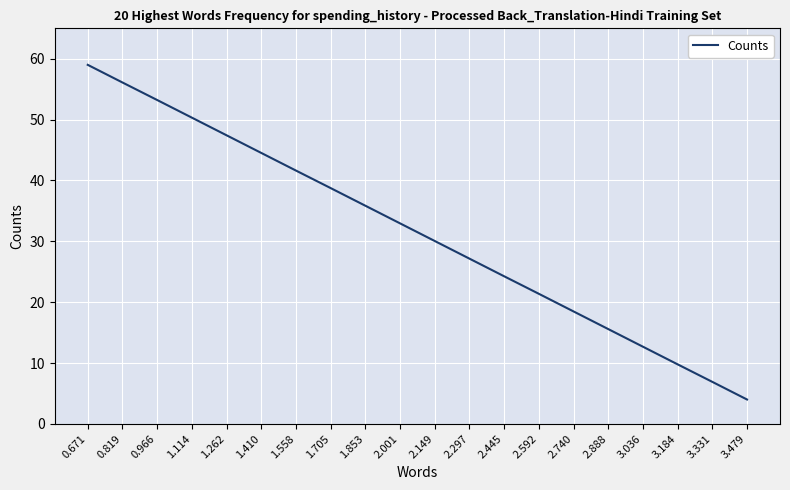

Reading left to right, list all the values displayed in this chart.

0.671=59.0	0.819=56.1	0.966=53.2	1.114=50.3	1.262=47.4	1.410=44.5	1.558=41.6	1.705=38.7	1.853=35.8	2.001=32.9	2.149=30.1	2.297=27.2	2.445=24.3	2.592=21.4	2.740=18.5	2.888=15.6	3.036=12.7	3.184=9.8	3.331=6.9	3.479=4.0